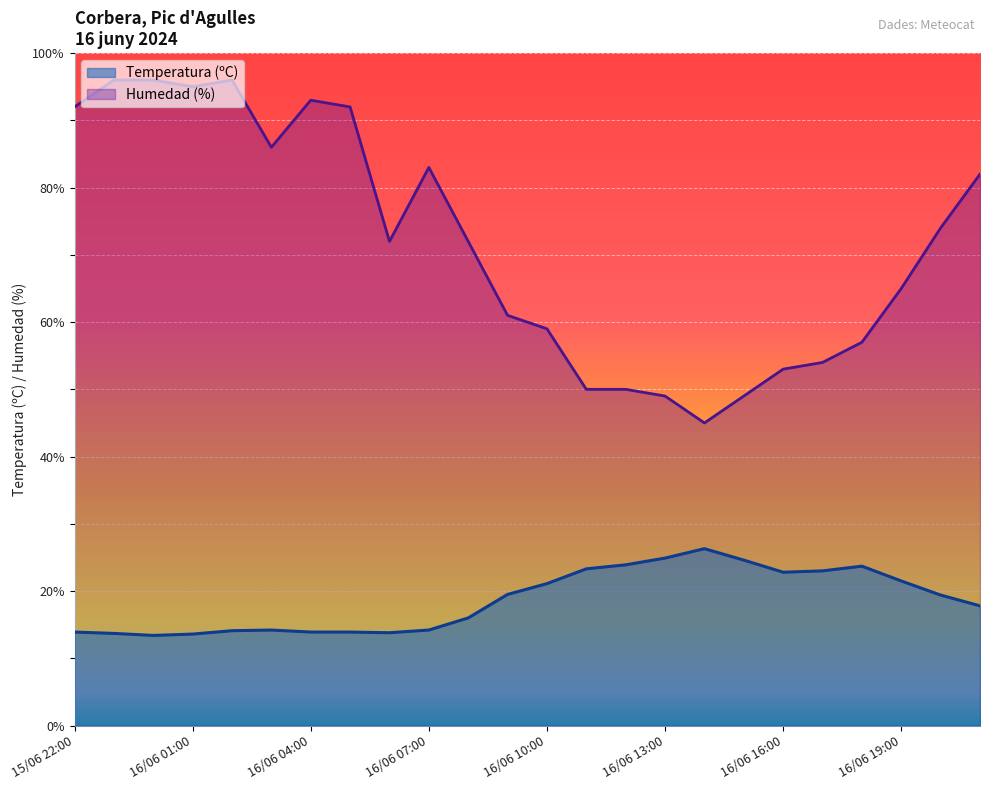

How many interior local peaks does the Humedad (%) series have?

3